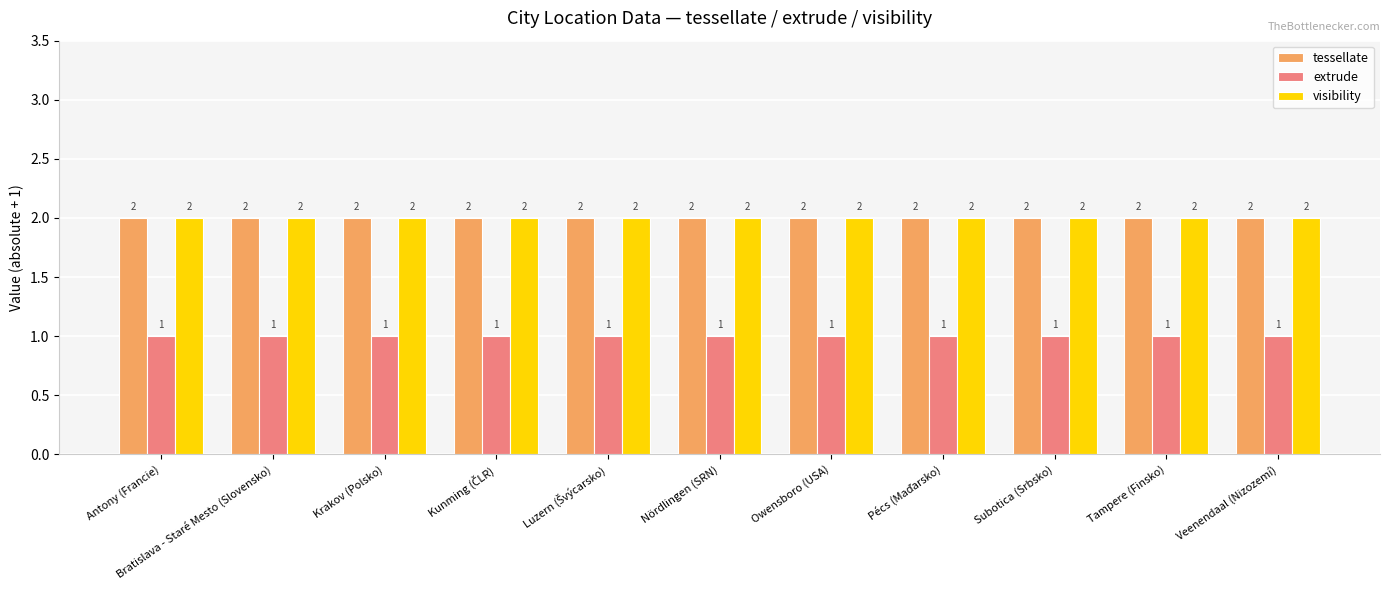

Does the chart contain stacked bars?

No